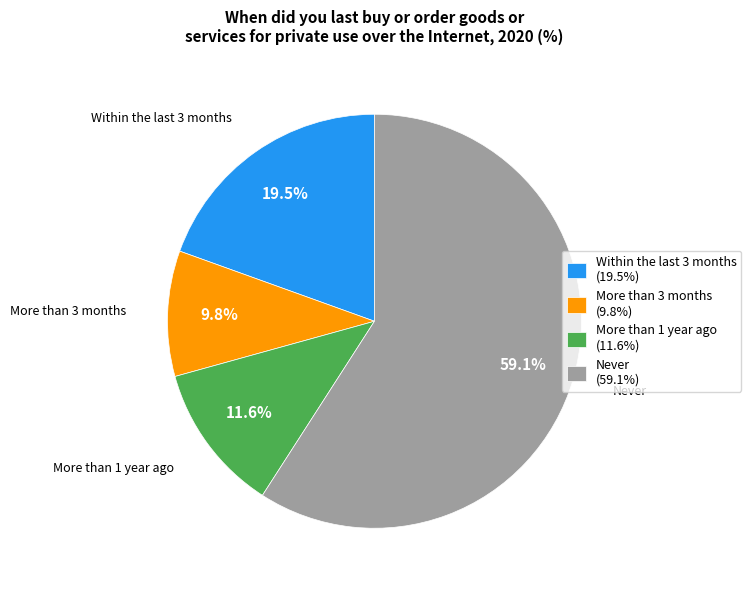

To the nearest percent, what is the average slice percentage?

25%